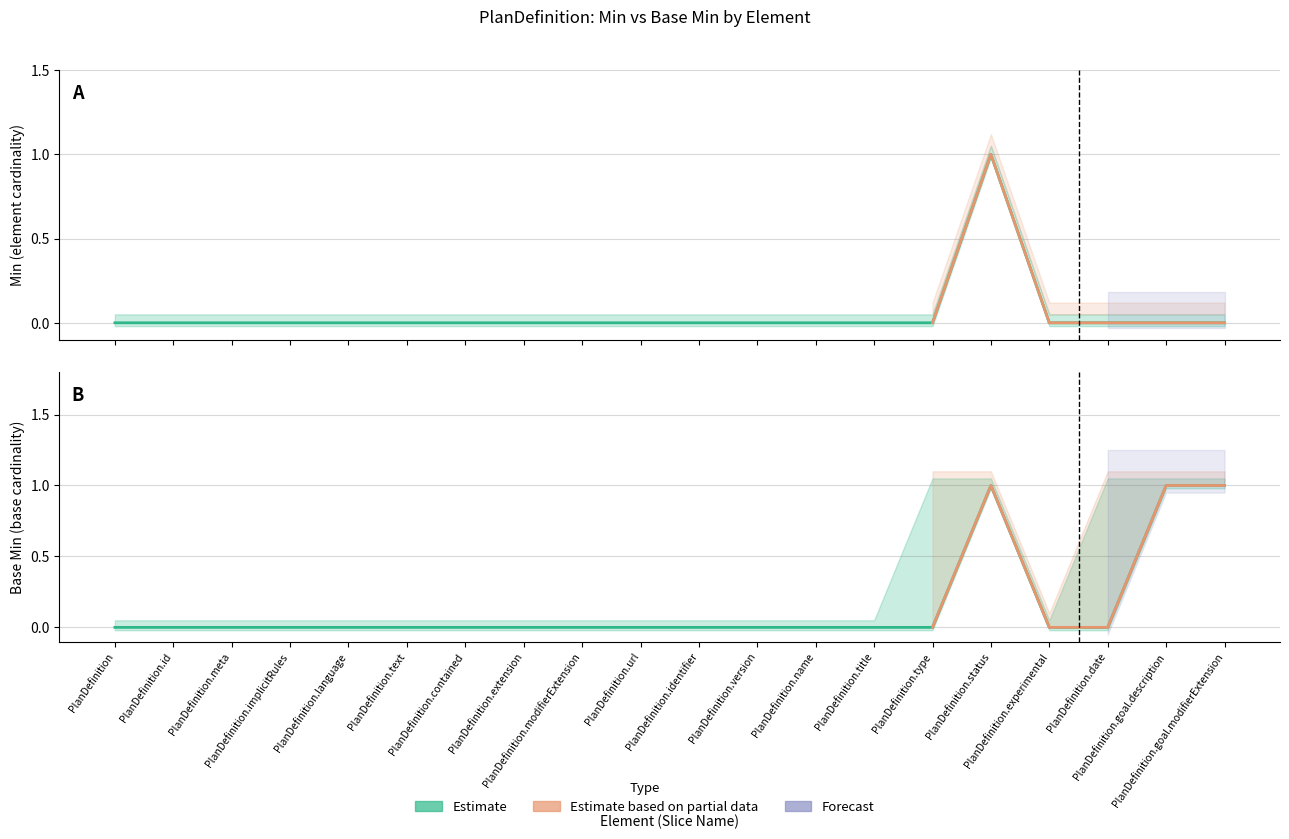

At which label does Min reach its minimum?

PlanDefinition